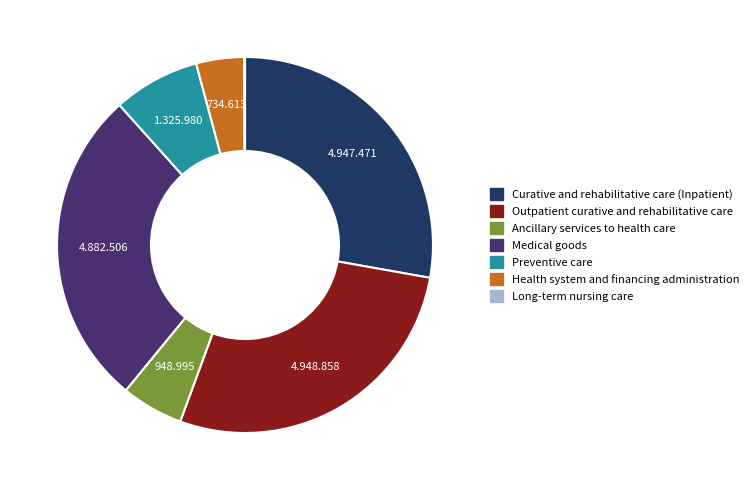

The Medical goods slice represents 27% of the pie. True or false?

True